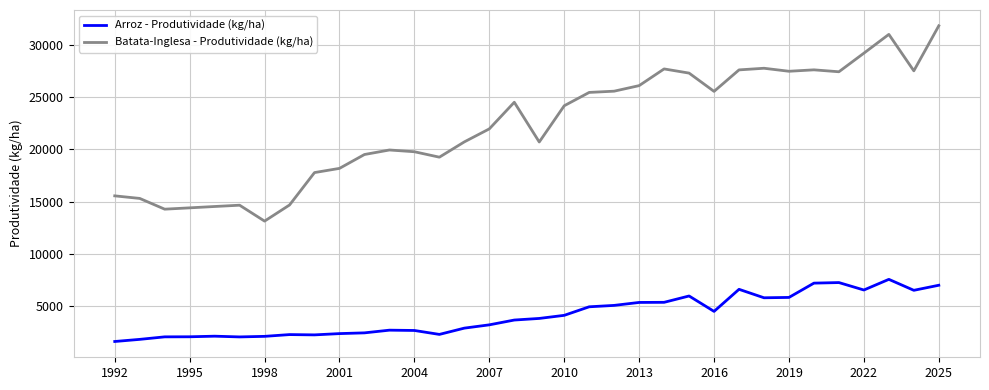

What is the maximum value for Arroz - Produtividade (kg/ha)?

7569